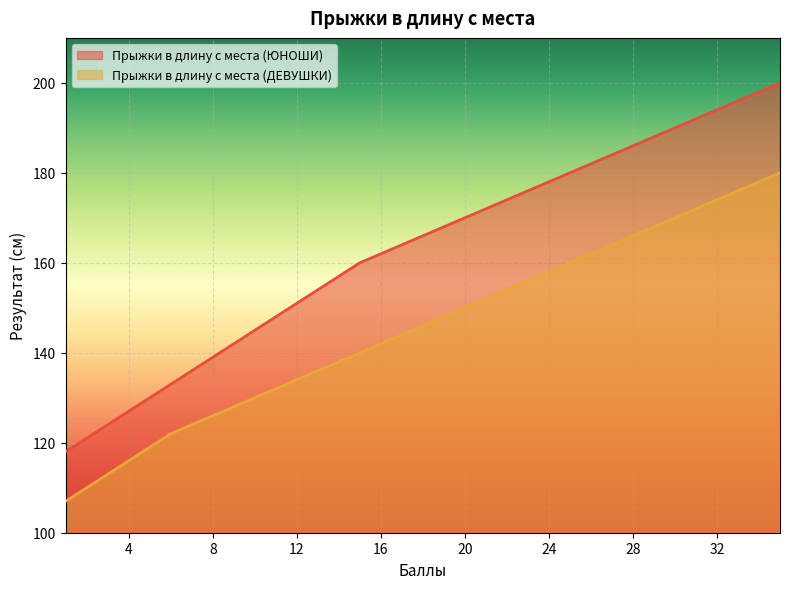

True or false: Прыжки в длину с места (ДЕВУШКИ) has more than 2 interior local peaks.

False